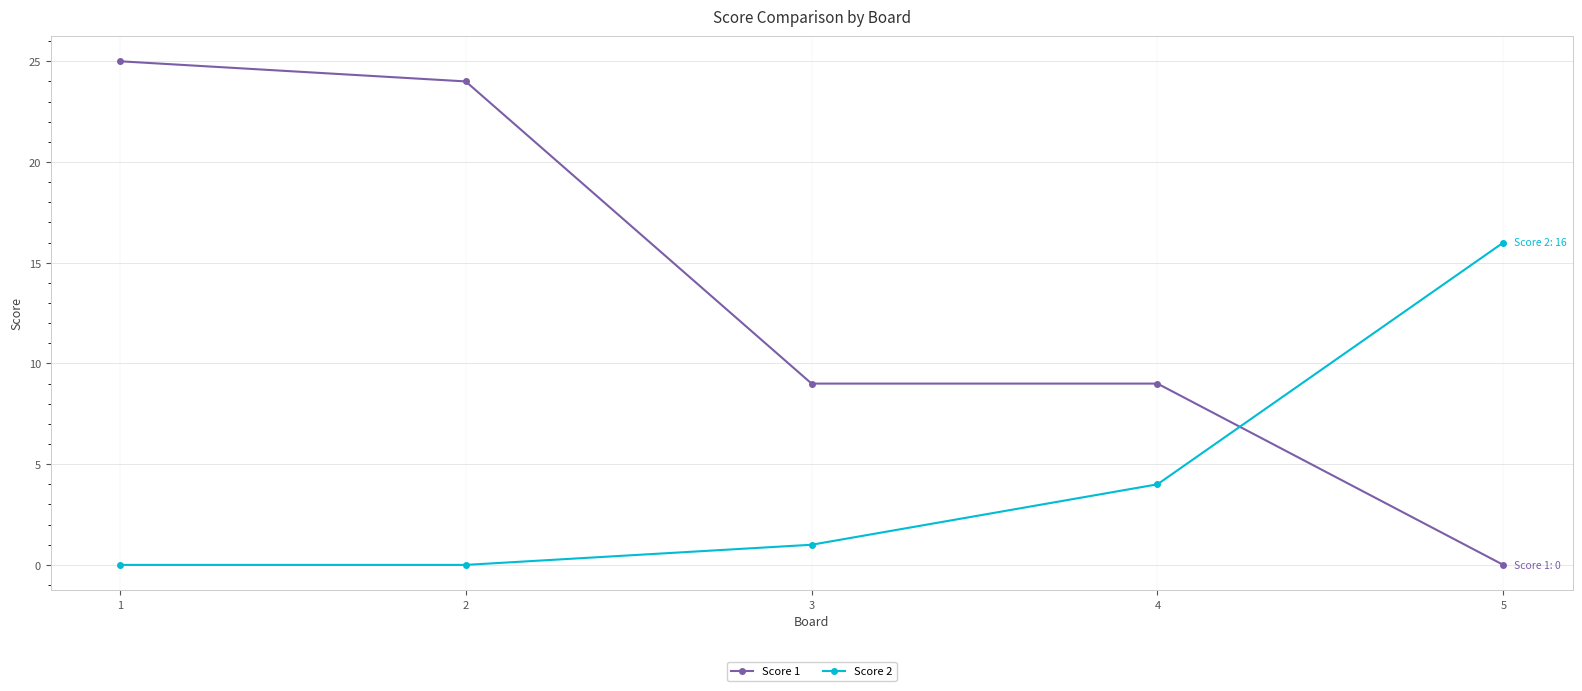

How many intersections are there between Score 1 and Score 2?

1